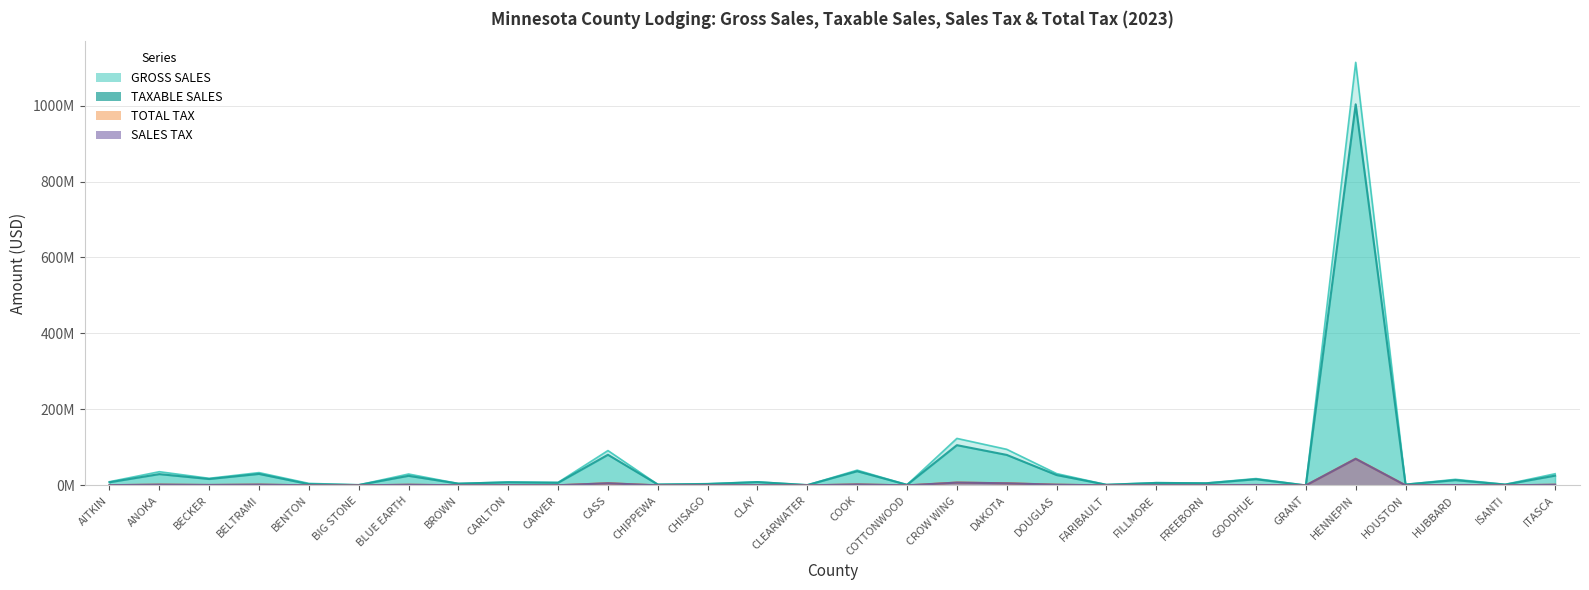

At which category is the sum across all series the highest?

HENNEPIN